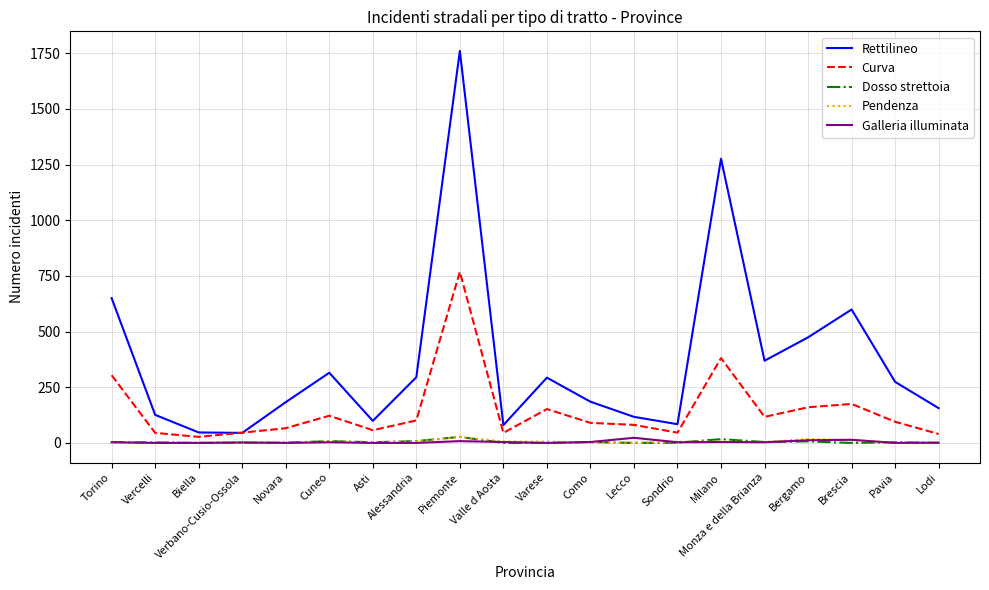

Is the value of Galleria illuminata at Piemonte greater than the value of Rettilineo at Lecco?

No